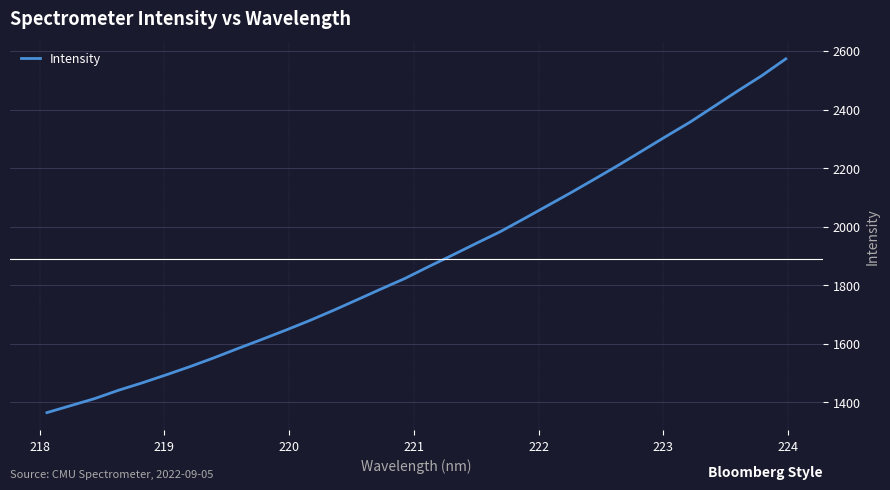

What is the difference between the maximum and minimum values?

1209.0